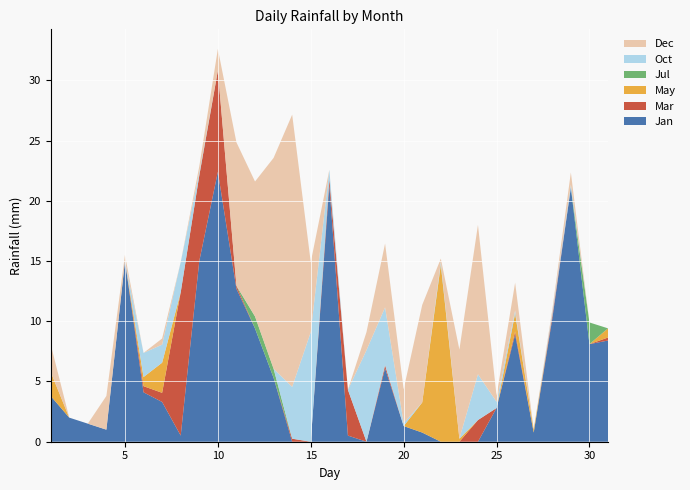

Reading left to right, list all the values displayed in this chart.

Jan: 1=3.8	2=2.0	3=1.5	4=1.0	5=15.0	6=4.1	7=3.3	8=0.5	9=15.0	10=22.4	11=12.7	12=9.4	13=5.3	14=0.0	15=0.0	16=21.3	17=0.5	18=0.0	19=6.1	20=1.3	21=0.8	22=0.0	23=0.0	24=0.0	25=2.8	26=8.9	27=0.8	28=10.2	29=21.1	30=8.1	31=8.4
Mar: 1=0.0	2=0.0	3=0.0	4=0.0	5=0.0	6=0.5	7=0.8	8=11.9	9=7.1	10=8.4	11=0.2	12=0.0	13=0.0	14=0.2	15=0.0	16=0.5	17=3.8	18=0.0	19=0.2	20=0.0	21=0.0	22=0.0	23=0.0	24=1.8	25=0.0	26=0.2	27=0.0	28=0.2	29=0.0	30=0.0	31=0.2
May: 1=2.0	2=0.0	3=0.0	4=0.0	5=0.0	6=0.8	7=2.5	8=0.0	9=0.0	10=0.0	11=0.0	12=0.0	13=0.0	14=0.0	15=0.0	16=0.0	17=0.0	18=0.0	19=0.0	20=0.0	21=2.5	22=14.7	23=0.2	24=0.0	25=0.0	26=1.5	27=0.2	28=0.0	29=0.0	30=0.0	31=0.8
Jul: 1=0.0	2=0.0	3=0.0	4=0.0	5=0.0	6=0.0	7=0.0	8=0.0	9=0.0	10=0.0	11=0.0	12=1.0	13=0.8	14=0.0	15=0.0	16=0.0	17=0.0	18=0.0	19=0.0	20=0.0	21=0.0	22=0.0	23=0.0	24=0.0	25=0.0	26=0.0	27=0.0	28=0.0	29=0.0	30=1.8	31=0.0
Oct: 1=0.0	2=0.0	3=0.0	4=0.0	5=0.0	6=2.0	7=1.5	8=2.5	9=0.2	10=0.0	11=0.0	12=0.0	13=0.0	14=4.3	15=9.1	16=0.8	17=0.0	18=7.6	19=4.8	20=0.2	21=0.0	22=0.2	23=0.0	24=3.8	25=0.5	26=0.2	27=0.0	28=0.2	29=0.2	30=0.0	31=0.0
Dec: 1=2.3	2=0.0	3=0.0	4=2.8	5=0.5	6=0.0	7=0.5	8=0.0	9=0.5	10=1.8	11=11.9	12=11.2	13=17.5	14=22.6	15=5.8	16=0.0	17=0.0	18=1.5	19=5.3	20=2.8	21=8.1	22=0.2	23=7.4	24=12.4	25=0.5	26=2.3	27=0.0	28=0.2	29=1.0	30=0.0	31=0.0